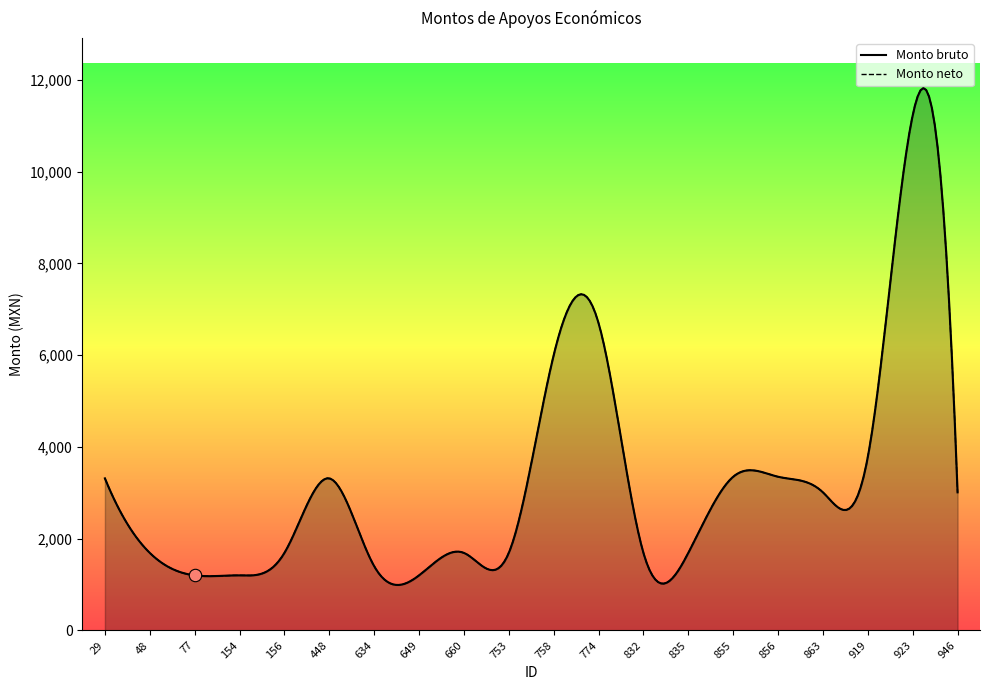

Which series contains the lowest Y value?

Monto bruto